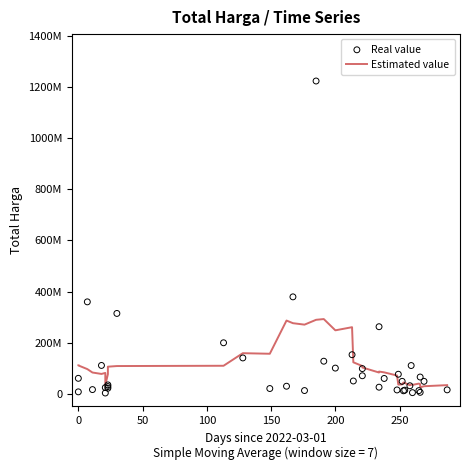

Which series reaches the maximum Y coordinate?

Real value